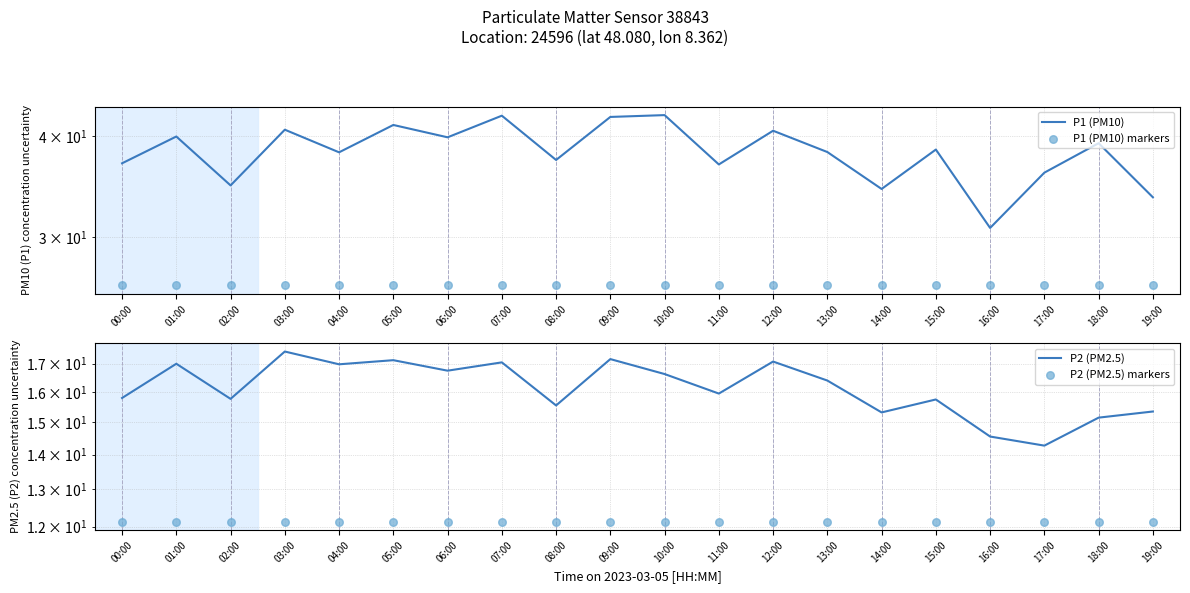

Which series has the largest total across all categories?

P1 (PM10)